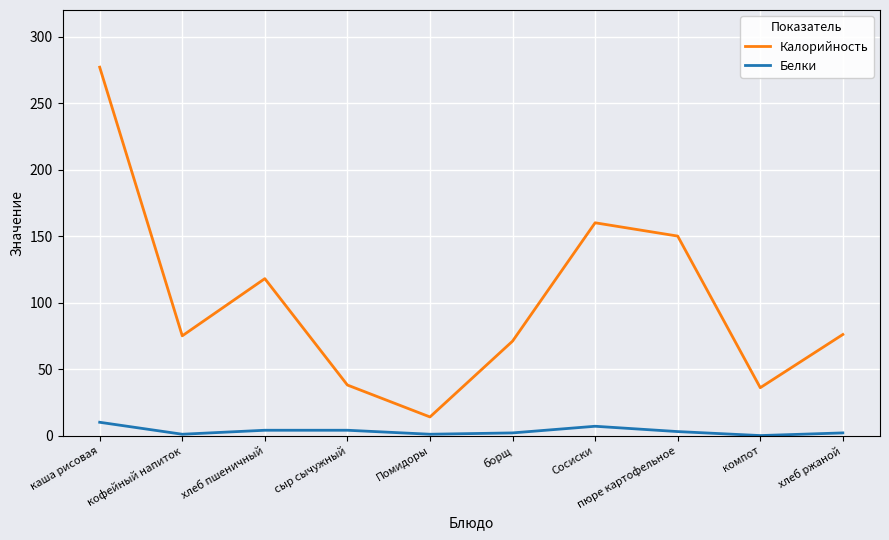

Which series changed the most between сыр сычужный and хлеб ржаной?

Калорийность